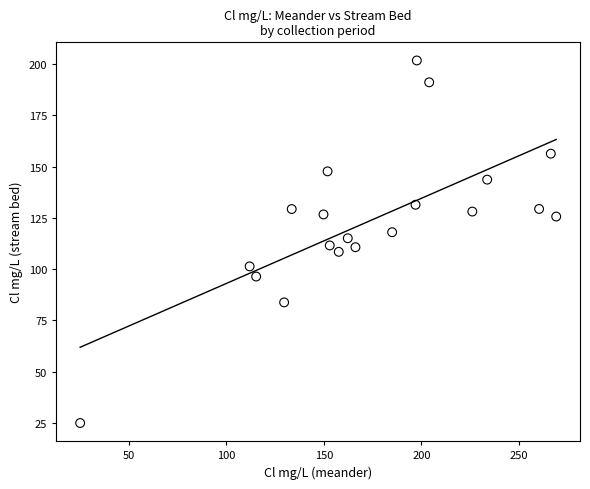

What is the range of X values (max minus min)?

244.1